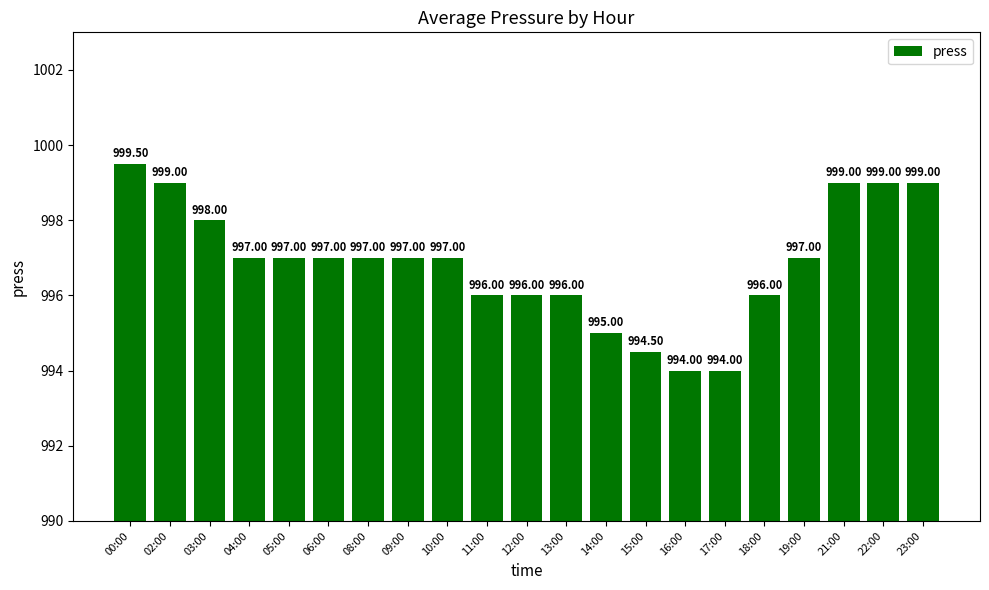

What is the difference between the maximum and minimum values?

5.5